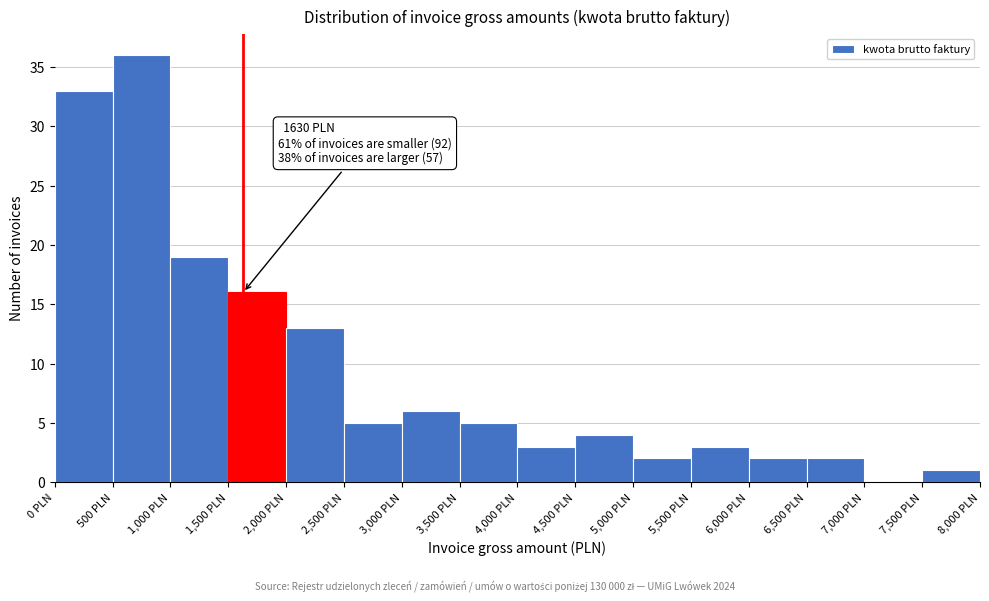

Over which range of the x-axis is the bar tallest?

500 to 1000